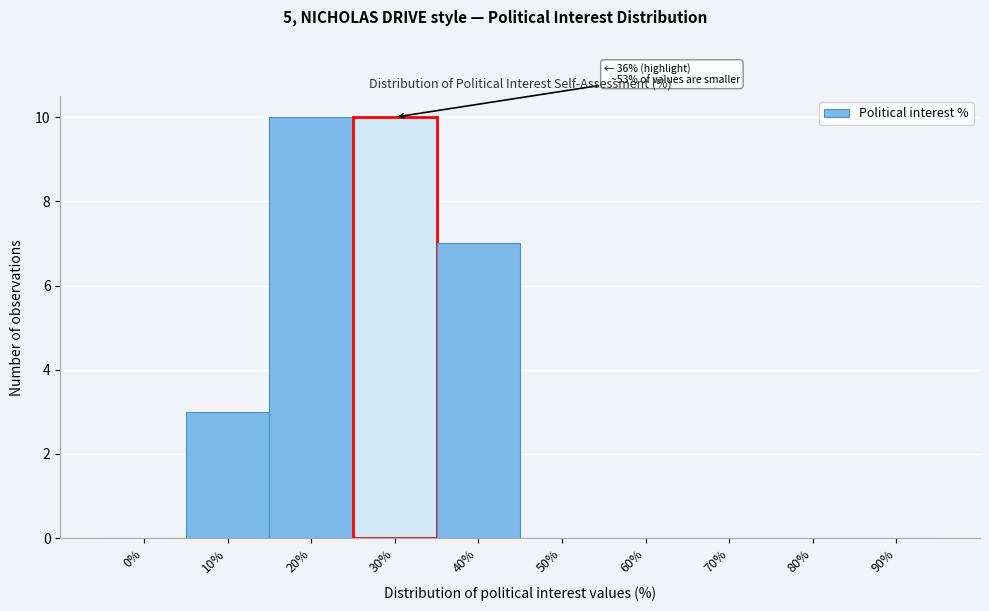

Reading right to left, extract all data points from this chart.

90%=0	80%=0	70%=0	60%=0	50%=0	40%=7	30%=10	20%=10	10%=3	0%=0